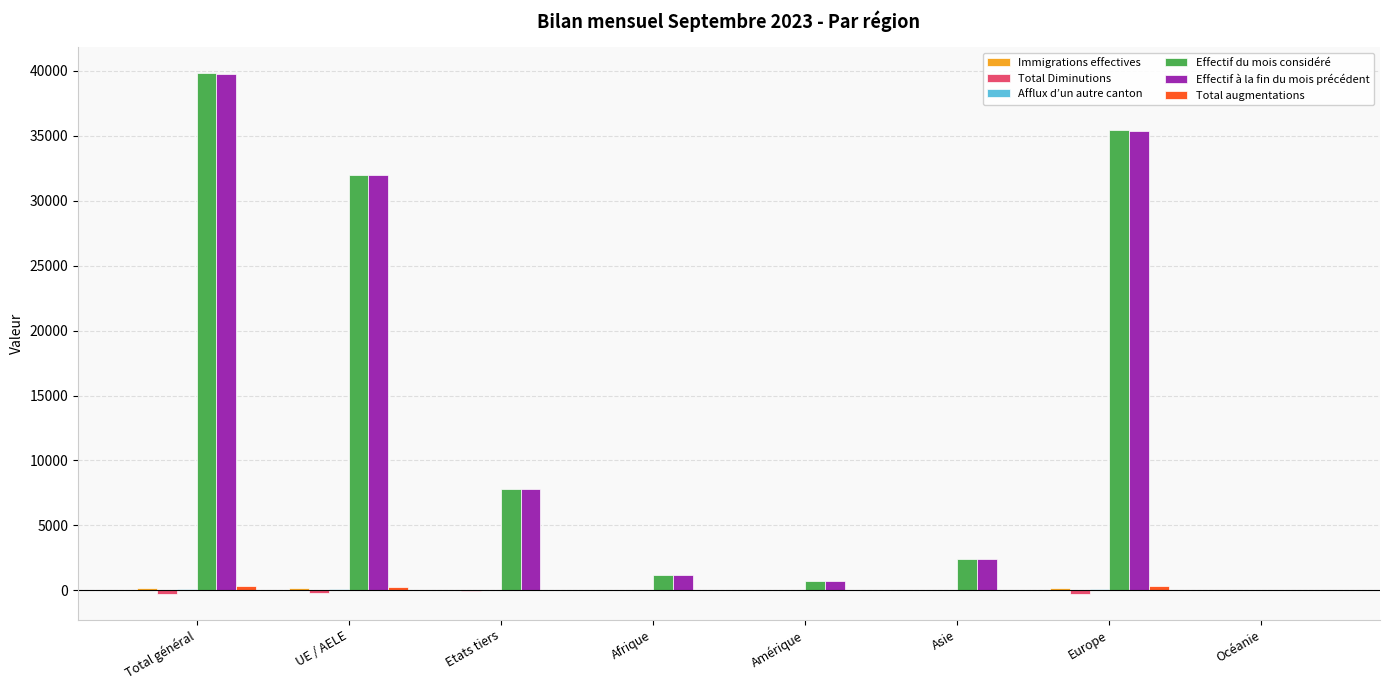

What is the maximum value shown in the chart?

39816